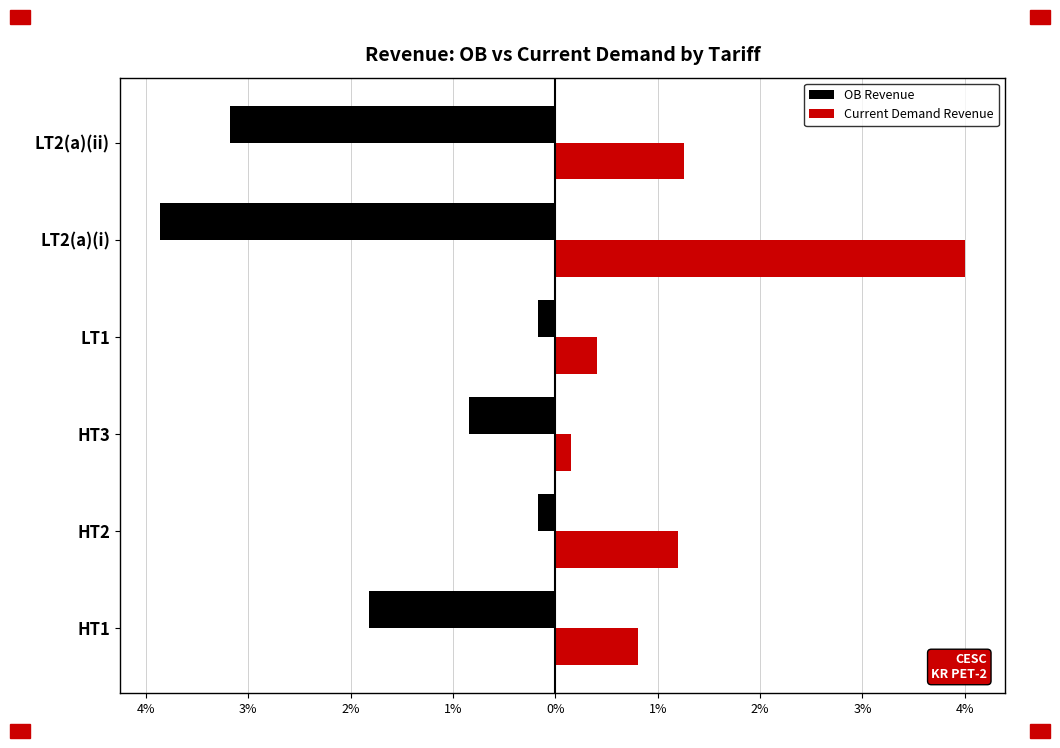

What are all the series names shown in the legend?

OB Revenue, Current Demand Revenue